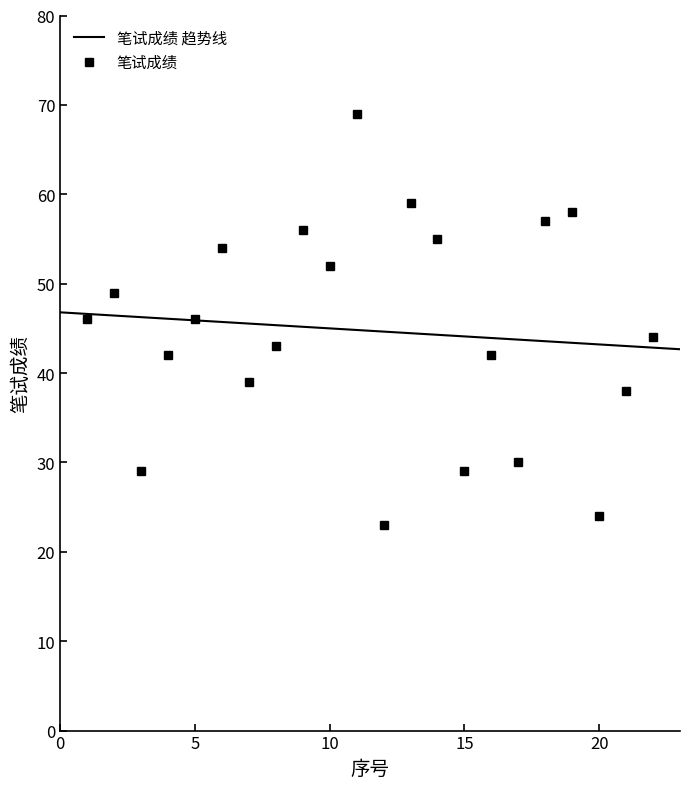

What is the smallest value displayed?

23